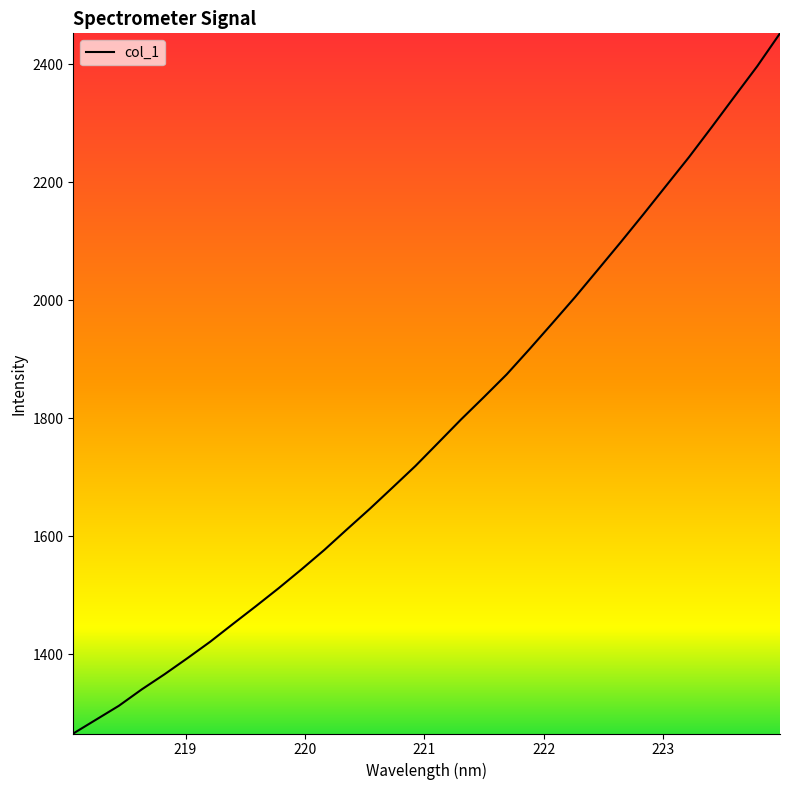

What is the difference between the maximum and minimum values?

1186.3